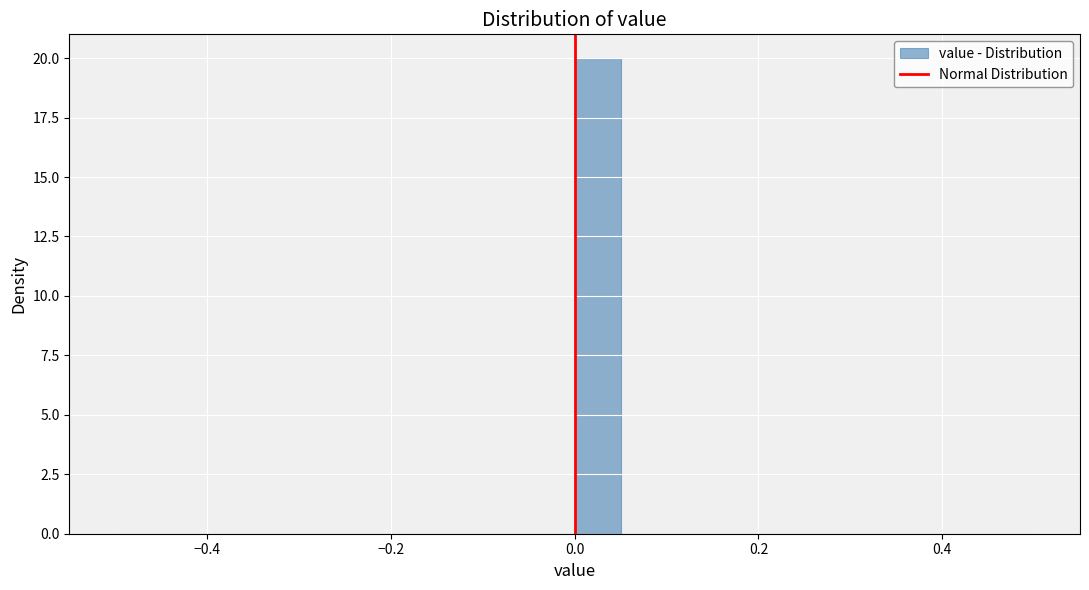

Around what value on the x-axis is the tallest bar? Give the approximate position of its centre, as read against the axis.

0.02